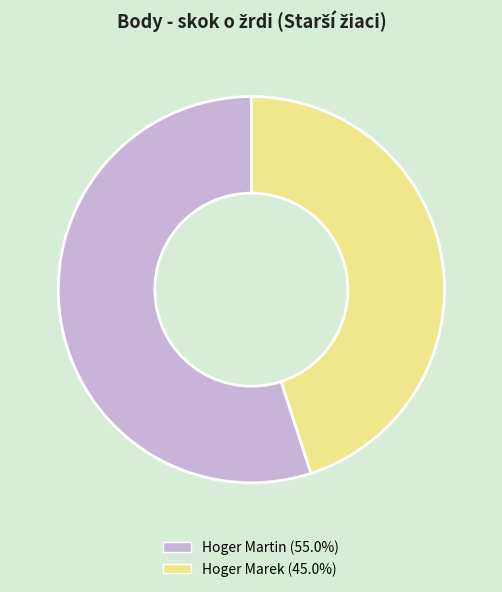

Rank the categories by value from lowest to highest.

Hoger Marek, Hoger Martin